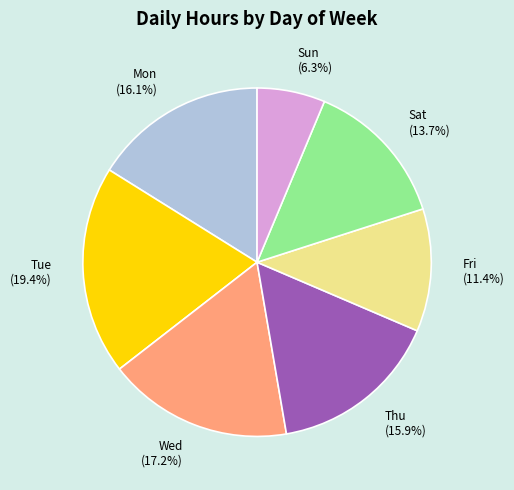

Which slice is the smallest?

Sun (6.3%)